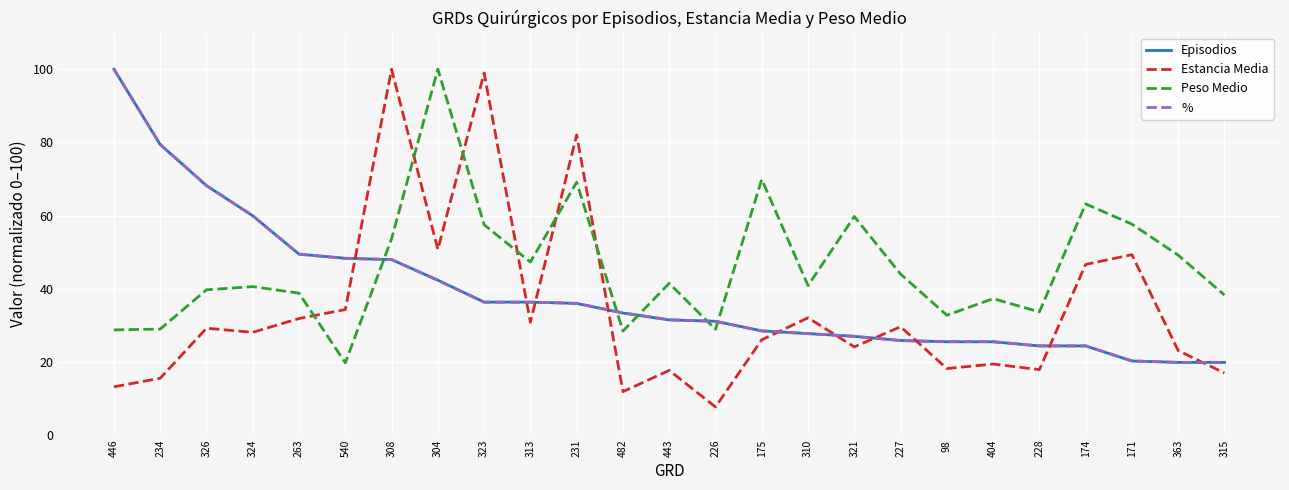

What is the lowest value of the % series?

19.8